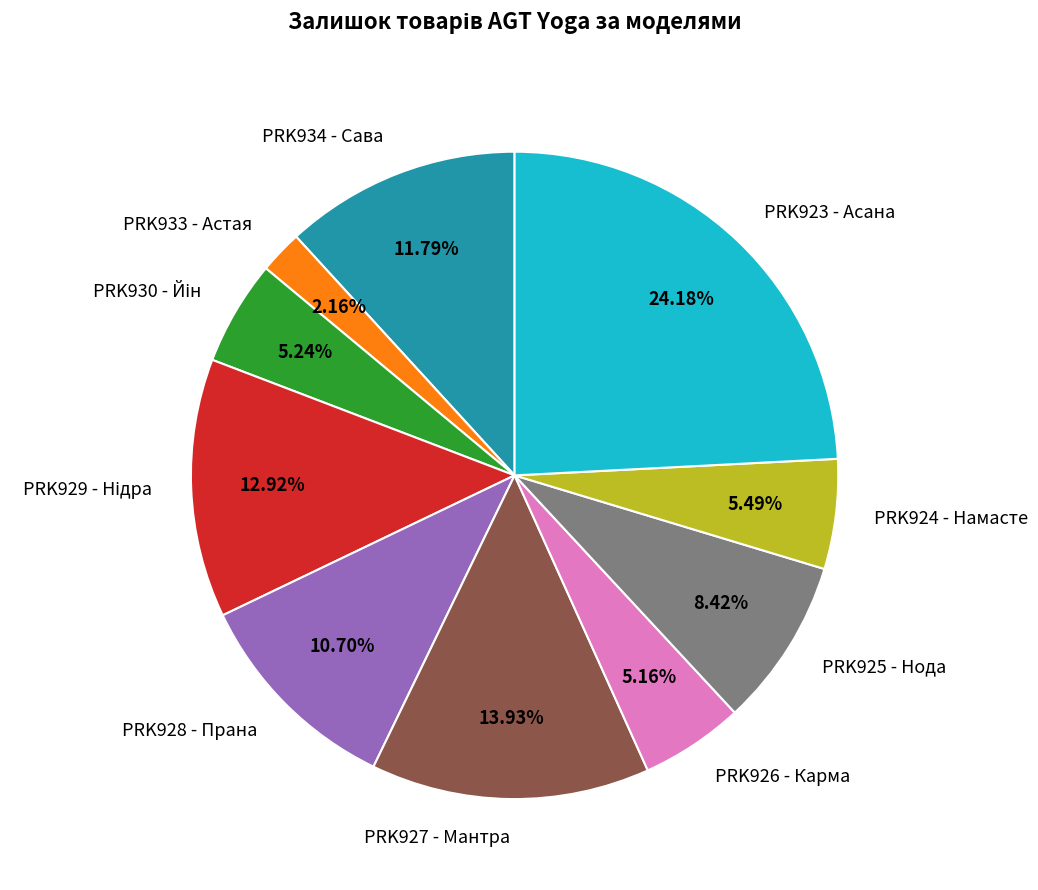

What percentage is NOT represented by PRK923 - Асана?

75.8%